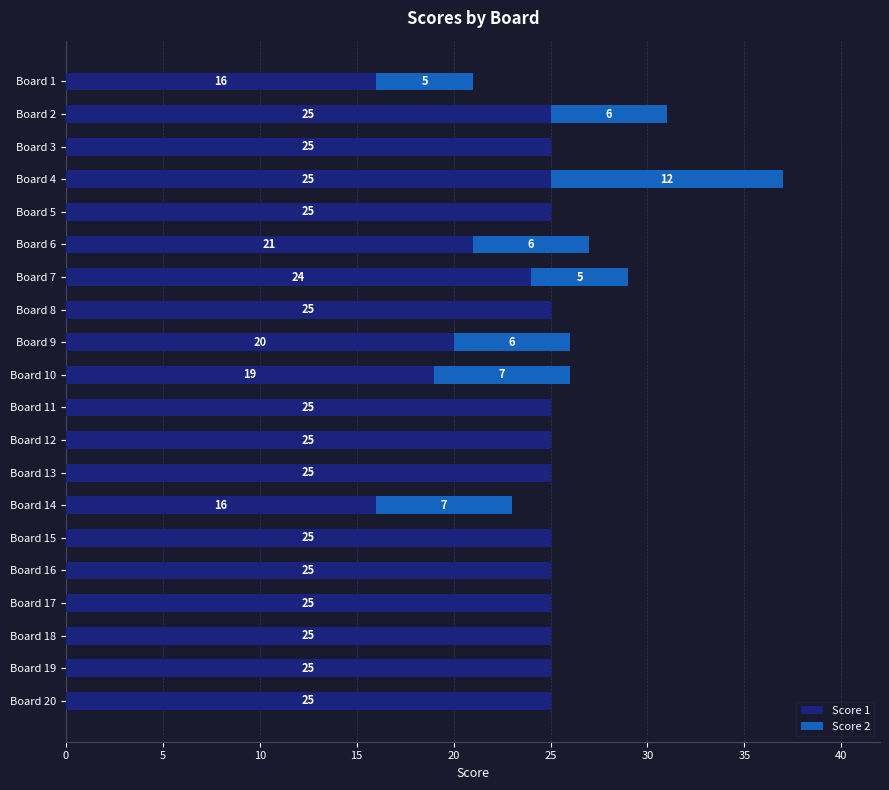

What is the highest value of the Score 1 series?

25